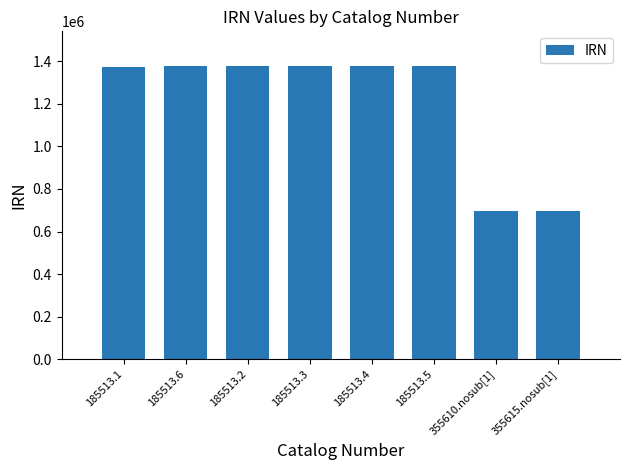

Which has a higher value, 355610.nosub[1] or 185513.6?

185513.6